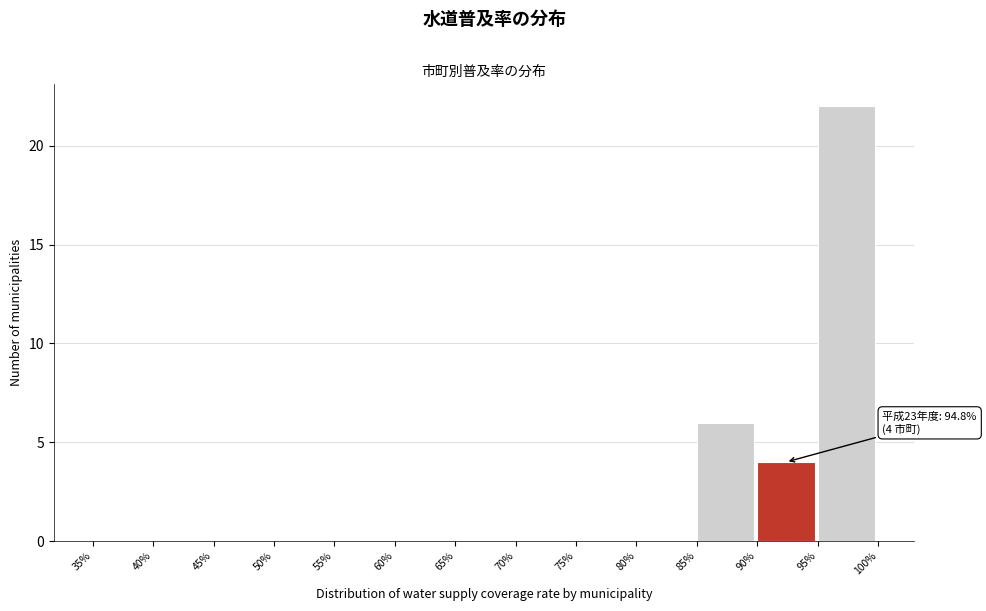

Over which range of the x-axis is the bar tallest?

95% to 100%